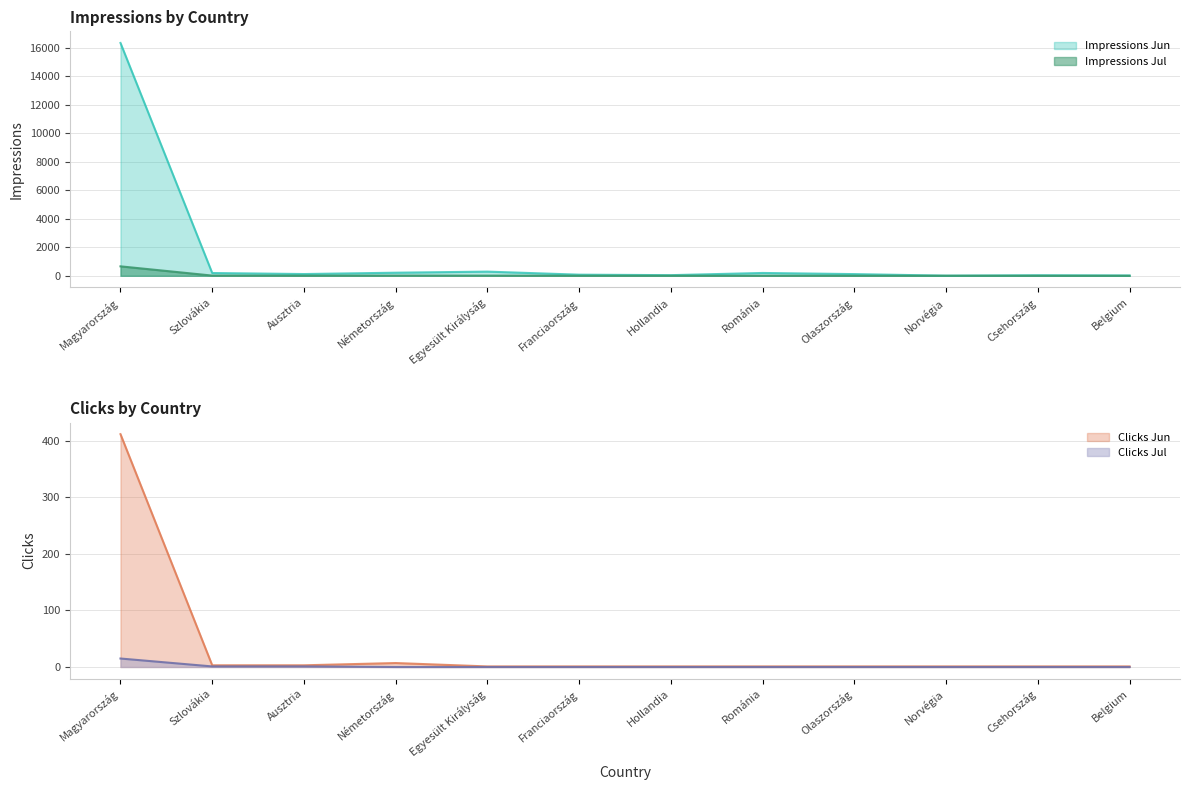

What is the difference between the maximum and minimum values in the Clicks Jun series?

411